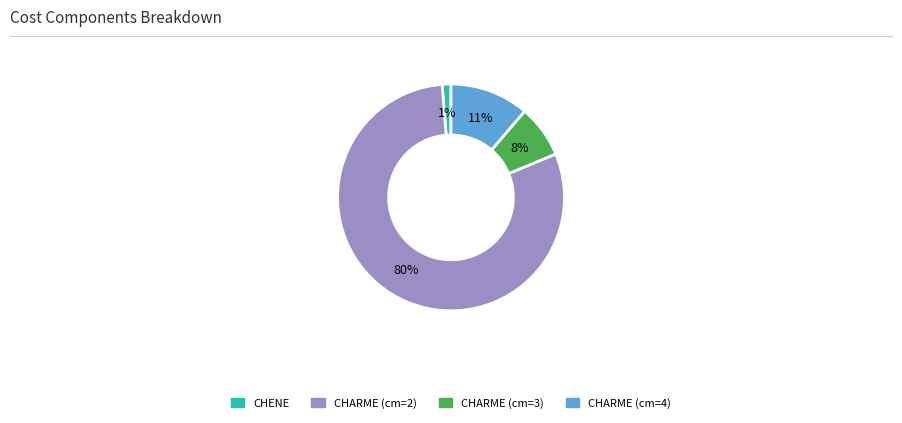

To the nearest percent, what is the average slice percentage?

25%